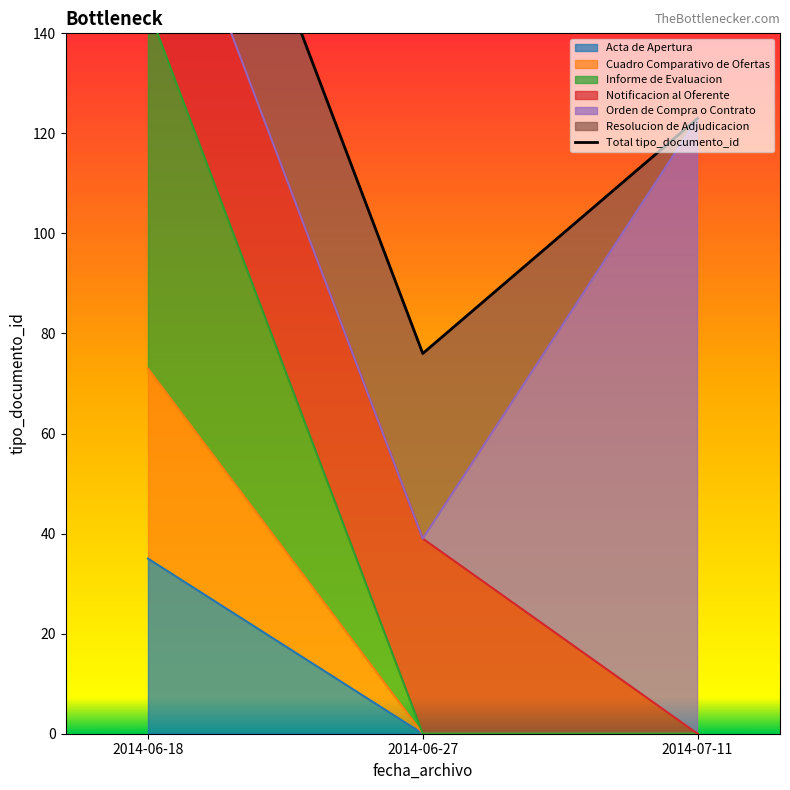

What is the label of the 1st point from the right?

2014-07-11